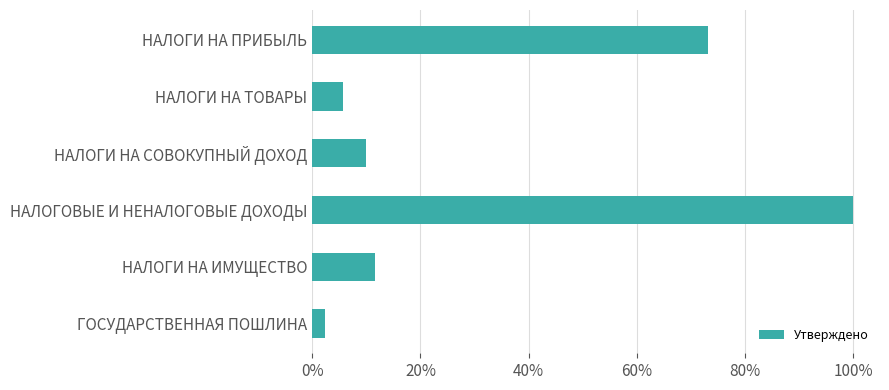

At which category does the chart reach its peak across all series?

НАЛОГОВЫЕ И НЕНАЛОГОВЫЕ ДОХОДЫ